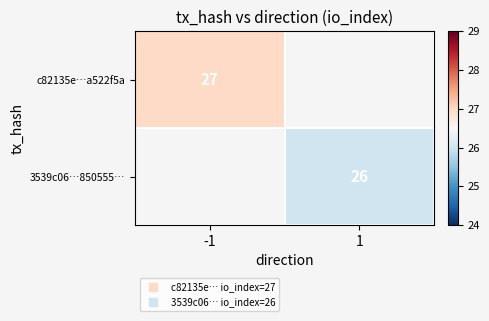

Which category has the lowest value in the c82135e…a522f5a series?

-1